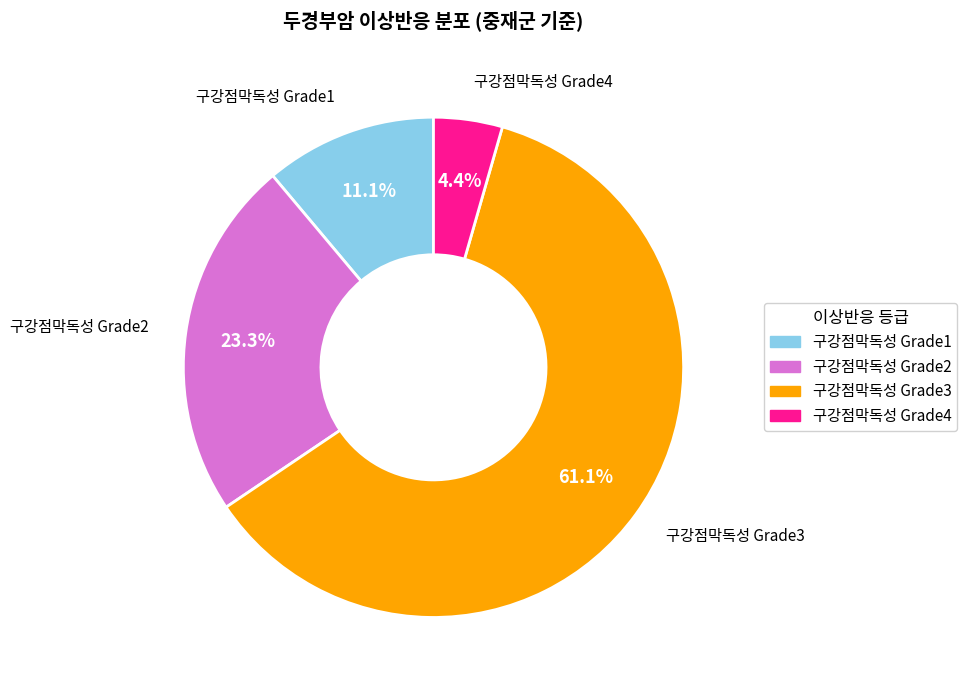

True or false: 구강점막독성 Grade4 accounts for 4% of the total.

True